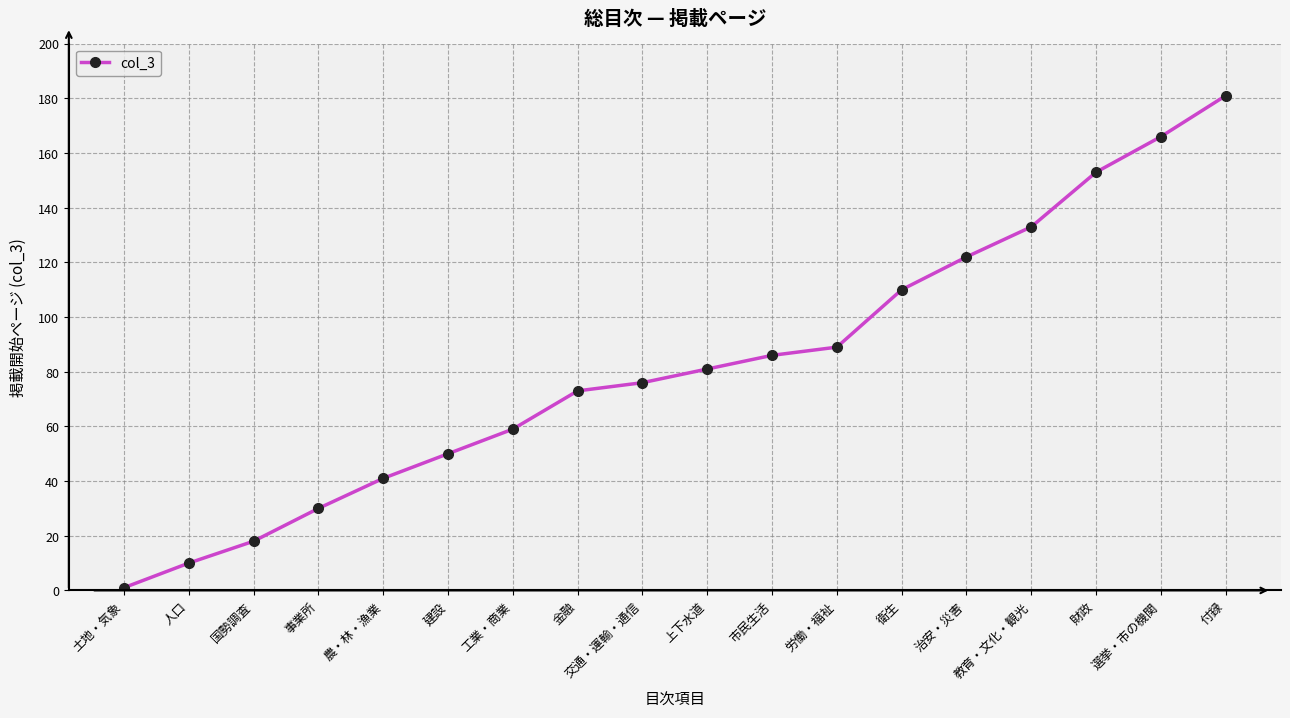

Rank the categories by value from highest to lowest.

付録, 選挙・市の機関, 財政, 教育・文化・観光, 治安・災害, 衛生, 労働・福祉, 市民生活, 上下水道, 交通・運輸・通信, 金融, 工業・商業, 建設, 農・林・漁業, 事業所, 国勢調査, 人口, 土地・気象